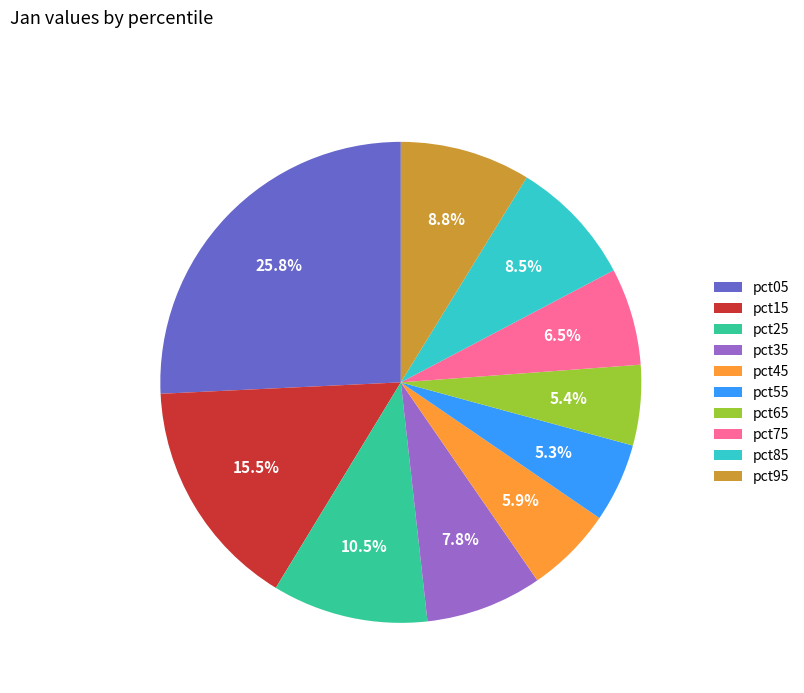

To the nearest percent, what is the difference between the pct65 and pct85 slice percentages?

3%